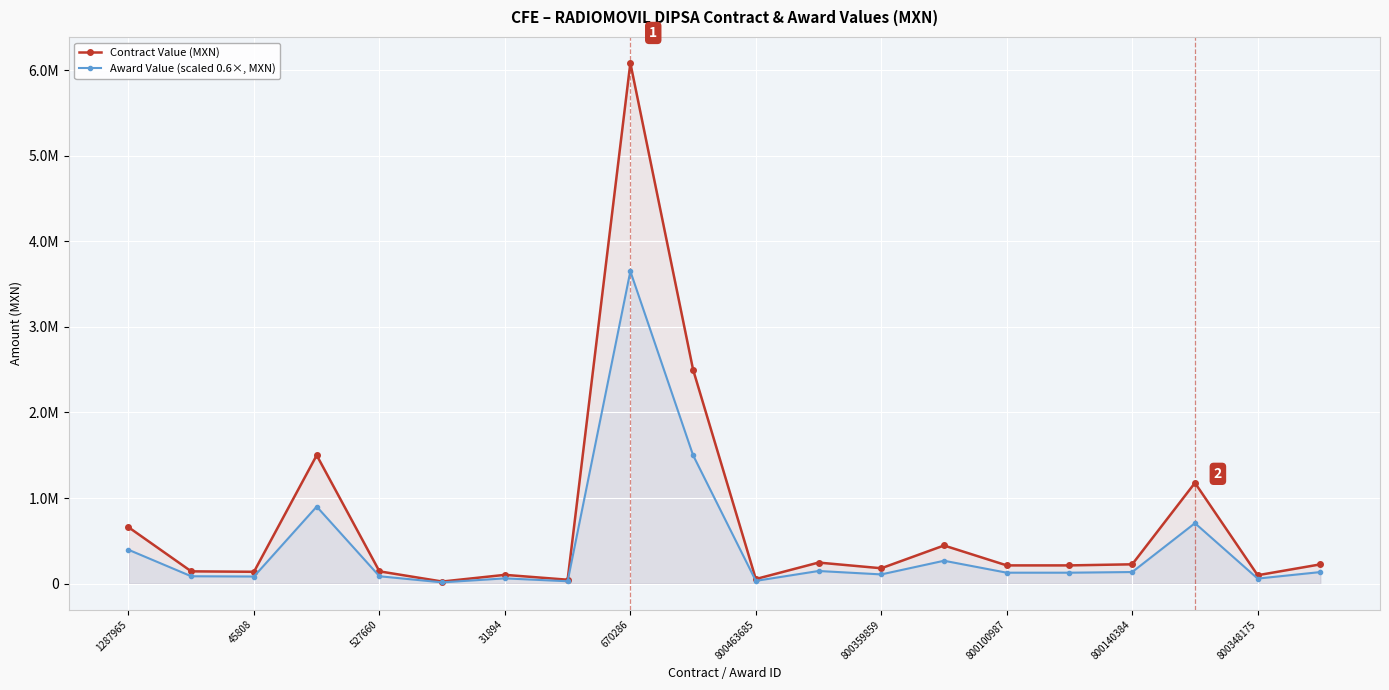

Rank the series at 800348175 from lowest to highest value.

Award Value (scaled 0.6×, MXN), Contract Value (MXN)